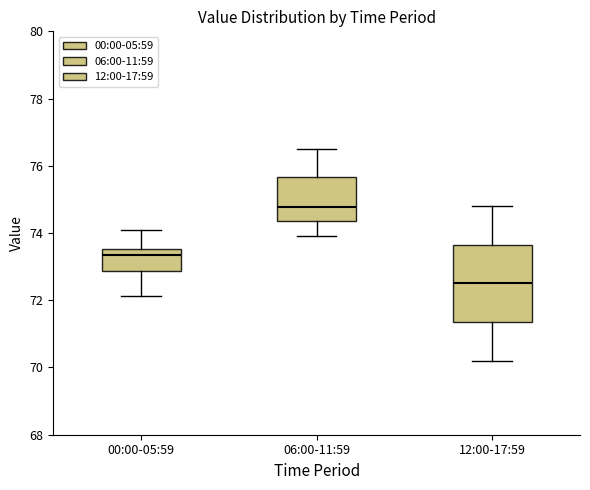

Reading left to right, read every box against the y-axis: the position of its median line, the range the box covers, and the ends of its whiskers. The values are not printed on the chart, so give them approximately, as read against the axis.

00:00-05:59: median 73.4, box 72.8 to 73.6, whiskers 72.2 to 74.0
06:00-11:59: median 74.8, box 74.4 to 75.6, whiskers 74.0 to 76.6
12:00-17:59: median 72.6, box 71.4 to 73.6, whiskers 70.2 to 74.8